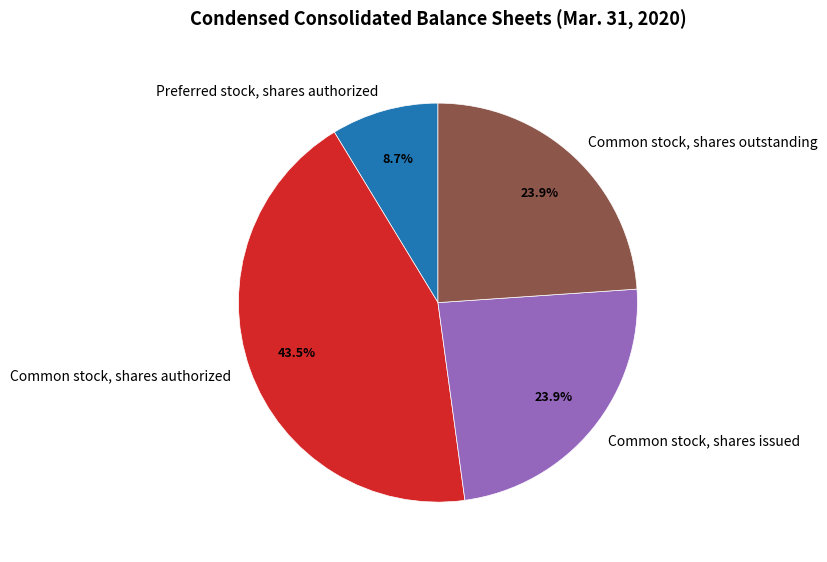

To the nearest percent, what percentage of the pie is Common stock, shares outstanding?

24%